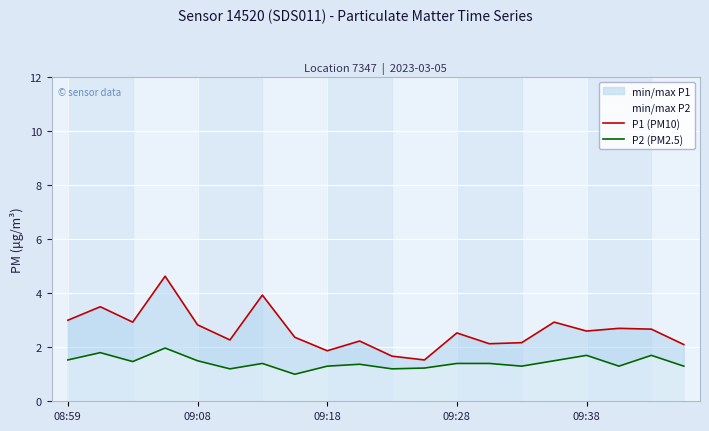

True or false: P2 (PM2.5) has more than 0 interior local peaks.

True